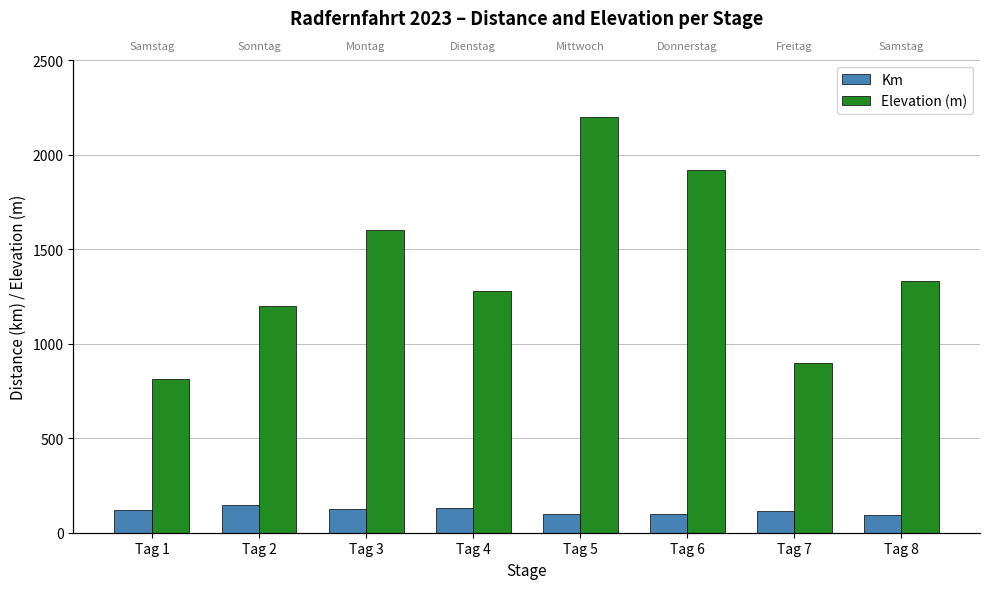

What is the average value of the Elevation (m) series?

1406